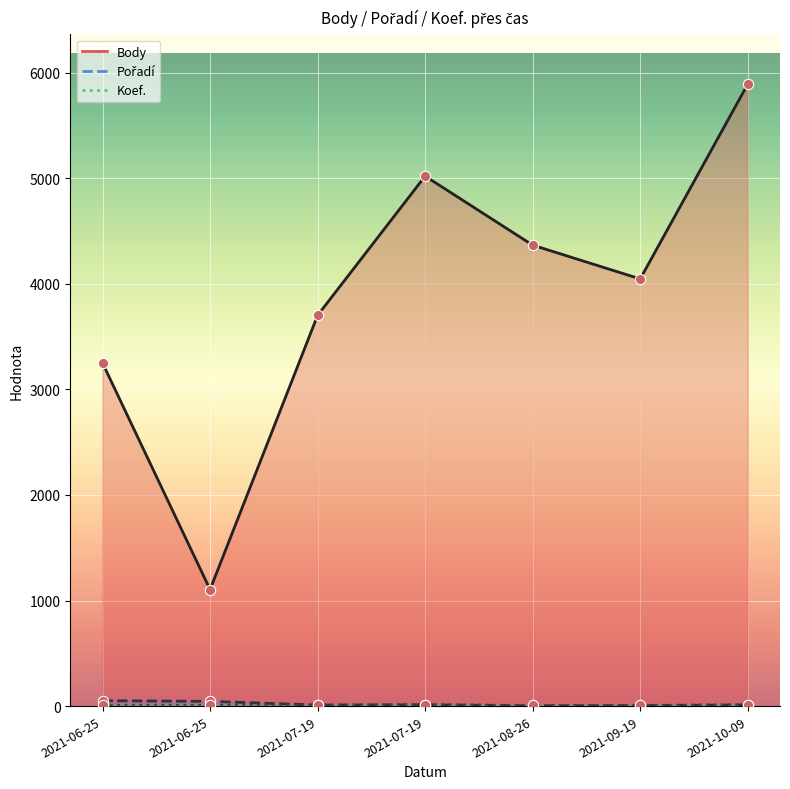

What is the total value across all series at 2021-10-09?

5915